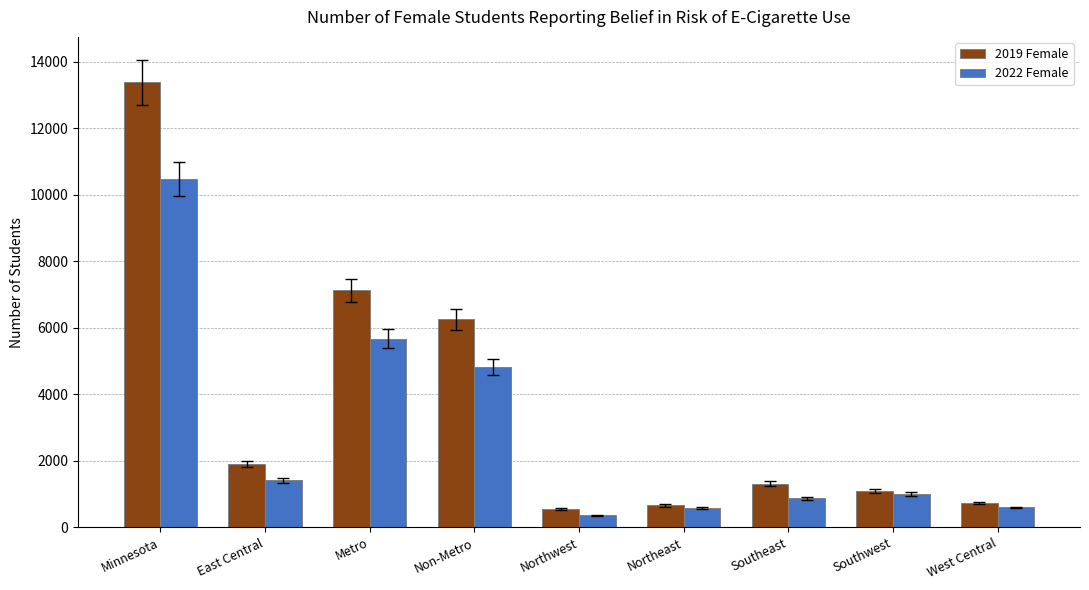

The 2019 Female series shows 1912 at East Central. True or false?

True